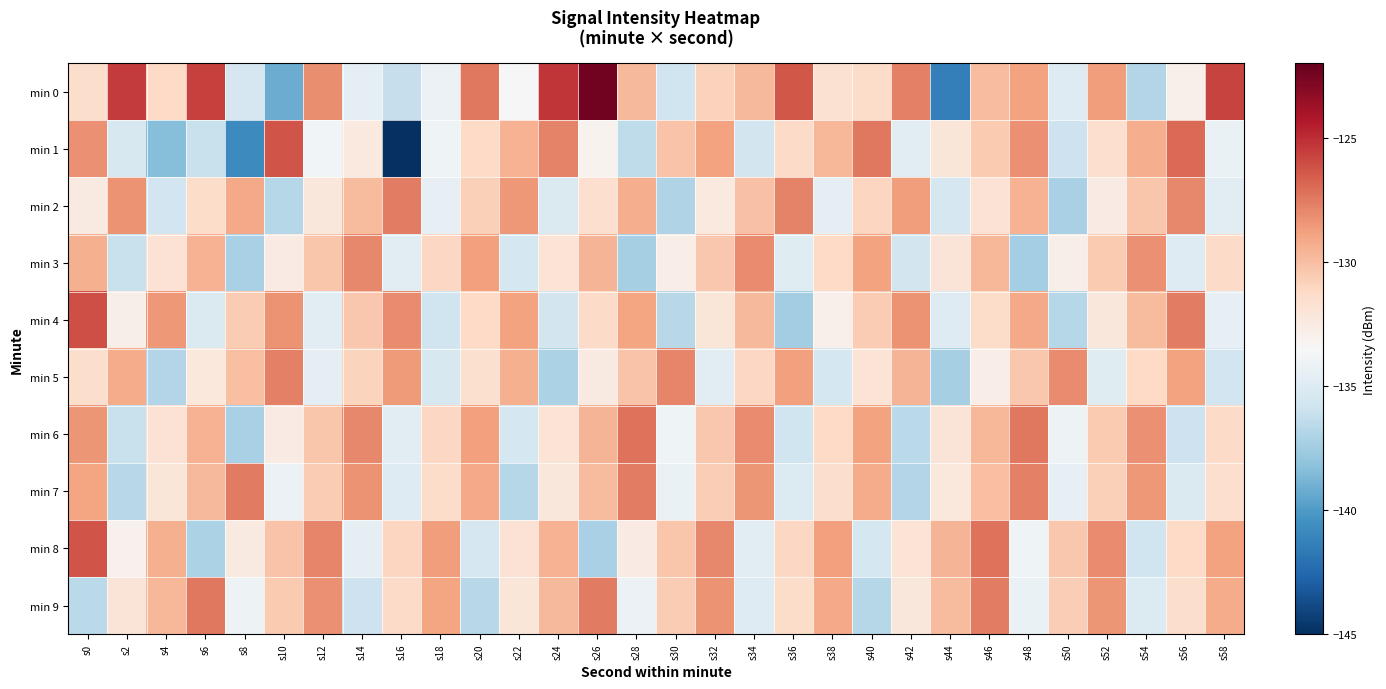

Reading left to right, list all the values displayed in this chart.

min 0: s0=-131.5	s2=-125.4	s4=-131.2	s6=-125.6	s8=-135.4	s10=-139.2	s12=-128.1	s14=-134.6	s16=-136.2	s18=-134.2	s20=-127.5	s22=-133.4	s24=-125.3	s26=-122.4	s28=-129.8	s30=-135.8	s32=-130.8	s34=-129.8	s36=-126.3	s38=-131.7	s40=-131.4	s42=-127.7	s44=-141.4	s46=-130.0	s48=-128.8	s50=-134.9	s52=-128.7	s54=-136.9	s56=-133.0	s58=-125.7
min 1: s0=-128.2	s2=-135.4	s4=-138.4	s6=-136.0	s8=-140.8	s10=-126.3	s12=-133.8	s14=-132.4	s16=-145.3	s18=-134.0	s20=-131.2	s22=-129.5	s24=-127.8	s26=-133.1	s28=-136.4	s30=-130.2	s32=-128.9	s34=-135.6	s36=-131.3	s38=-129.7	s40=-127.4	s42=-134.8	s44=-132.1	s46=-130.5	s48=-128.2	s50=-135.9	s52=-131.6	s54=-129.3	s56=-127.0	s58=-134.3
min 2: s0=-132.5	s2=-128.3	s4=-135.7	s6=-131.4	s8=-129.1	s10=-136.8	s12=-132.2	s14=-129.9	s16=-127.6	s18=-134.4	s20=-130.8	s22=-128.5	s24=-135.2	s26=-131.6	s28=-129.3	s30=-137.0	s32=-132.4	s34=-130.1	s36=-127.8	s38=-134.6	s40=-131.0	s42=-128.7	s44=-135.4	s46=-131.8	s48=-129.5	s50=-137.2	s52=-132.6	s54=-130.3	s56=-128.0	s58=-134.8
min 3: s0=-129.4	s2=-136.1	s4=-131.8	s6=-129.5	s8=-137.2	s10=-132.6	s12=-130.3	s14=-128.0	s16=-134.8	s18=-131.1	s20=-128.8	s22=-135.5	s24=-131.9	s26=-129.6	s28=-137.3	s30=-132.7	s32=-130.4	s34=-128.1	s36=-134.9	s38=-131.2	s40=-128.9	s42=-135.6	s44=-132.0	s46=-129.7	s48=-137.4	s50=-132.8	s52=-130.5	s54=-128.2	s56=-135.0	s58=-131.3
min 4: s0=-126.1	s2=-132.8	s4=-128.5	s6=-135.2	s8=-130.6	s10=-128.3	s12=-134.7	s14=-130.4	s16=-128.1	s18=-135.8	s20=-131.2	s22=-128.9	s24=-135.6	s26=-131.3	s28=-129.0	s30=-136.7	s32=-132.1	s34=-129.8	s36=-137.5	s38=-132.9	s40=-130.6	s42=-128.3	s44=-135.0	s46=-131.4	s48=-129.1	s50=-136.8	s52=-132.2	s54=-129.9	s56=-127.6	s58=-134.4
min 5: s0=-131.5	s2=-129.2	s4=-136.9	s6=-132.3	s8=-130.0	s10=-127.7	s12=-134.5	s14=-130.9	s16=-128.6	s18=-135.3	s20=-131.7	s22=-129.4	s24=-137.1	s26=-132.5	s28=-130.2	s30=-127.9	s32=-134.7	s34=-131.1	s36=-128.8	s38=-135.5	s40=-131.9	s42=-129.6	s44=-137.3	s46=-132.7	s48=-130.4	s50=-128.1	s52=-134.9	s54=-131.2	s56=-128.9	s58=-135.7
min 6: s0=-128.4	s2=-136.1	s4=-131.8	s6=-129.5	s8=-137.2	s10=-132.6	s12=-130.3	s14=-128.0	s16=-134.8	s18=-131.1	s20=-128.8	s22=-135.5	s24=-131.9	s26=-129.6	s28=-127.3	s30=-134.0	s32=-130.4	s34=-128.1	s36=-135.8	s38=-131.2	s40=-128.9	s42=-136.6	s44=-132.0	s46=-129.7	s48=-127.4	s50=-134.1	s52=-130.5	s54=-128.2	s56=-135.9	s58=-131.3
min 7: s0=-129.0	s2=-136.7	s4=-132.1	s6=-129.8	s8=-127.5	s10=-134.2	s12=-130.6	s14=-128.3	s16=-135.0	s18=-131.4	s20=-129.1	s22=-136.8	s24=-132.2	s26=-129.9	s28=-127.6	s30=-134.3	s32=-130.7	s34=-128.4	s36=-135.1	s38=-131.5	s40=-129.2	s42=-136.9	s44=-132.3	s46=-130.0	s48=-127.7	s50=-134.4	s52=-130.8	s54=-128.5	s56=-135.2	s58=-131.6
min 8: s0=-126.3	s2=-133.0	s4=-129.4	s6=-137.1	s8=-132.5	s10=-130.2	s12=-127.9	s14=-134.6	s16=-131.0	s18=-128.7	s20=-135.4	s22=-131.8	s24=-129.5	s26=-137.2	s28=-132.6	s30=-130.3	s32=-128.0	s34=-134.7	s36=-131.1	s38=-128.8	s40=-135.5	s42=-131.9	s44=-129.6	s46=-127.3	s48=-134.0	s50=-130.4	s52=-128.1	s54=-135.8	s56=-131.2	s58=-128.9
min 9: s0=-136.6	s2=-132.0	s4=-129.7	s6=-127.4	s8=-134.1	s10=-130.5	s12=-128.2	s14=-135.9	s16=-131.3	s18=-129.0	s20=-136.7	s22=-132.1	s24=-129.8	s26=-127.5	s28=-134.2	s30=-130.6	s32=-128.3	s34=-135.0	s36=-131.4	s38=-129.1	s40=-136.8	s42=-132.2	s44=-129.9	s46=-127.6	s48=-134.3	s50=-130.7	s52=-128.4	s54=-135.1	s56=-131.5	s58=-129.2